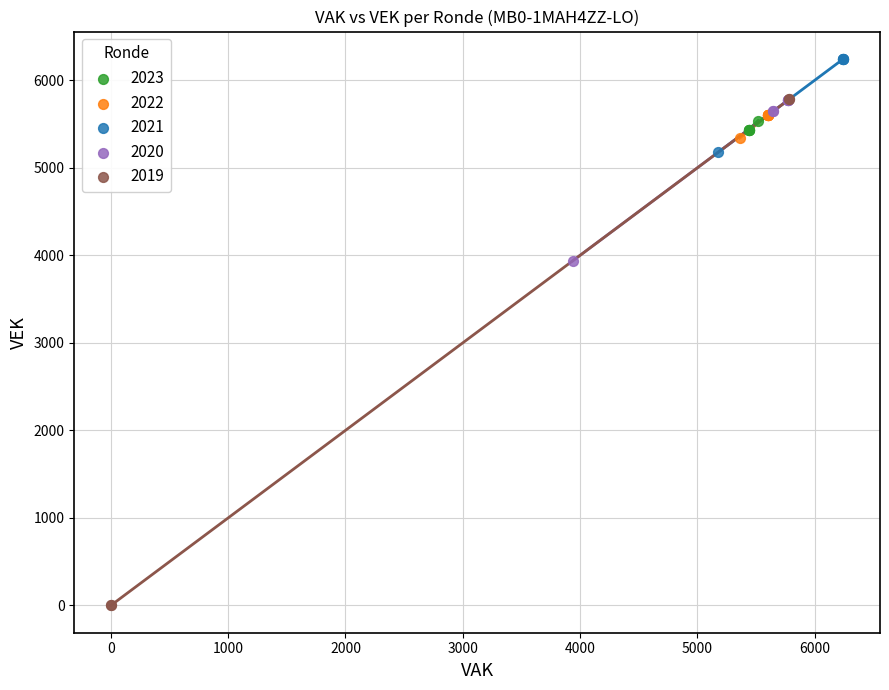

Which series contains the lowest Y value?

2019